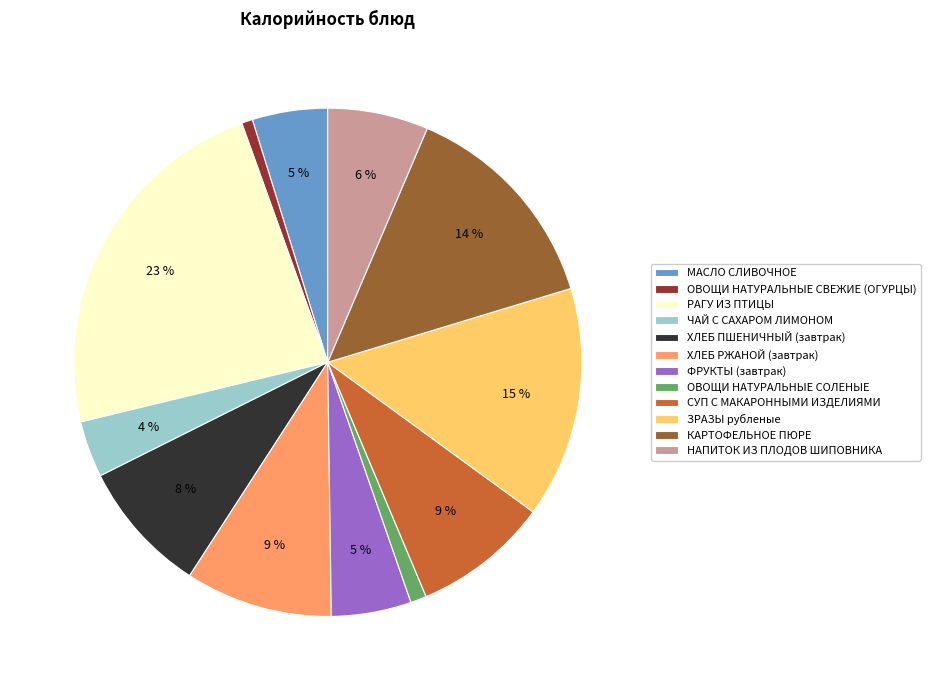

Between ЧАЙ С САХАРОМ ЛИМОНОМ and НАПИТОК ИЗ ПЛОДОВ ШИПОВНИКА, which is larger?

НАПИТОК ИЗ ПЛОДОВ ШИПОВНИКА